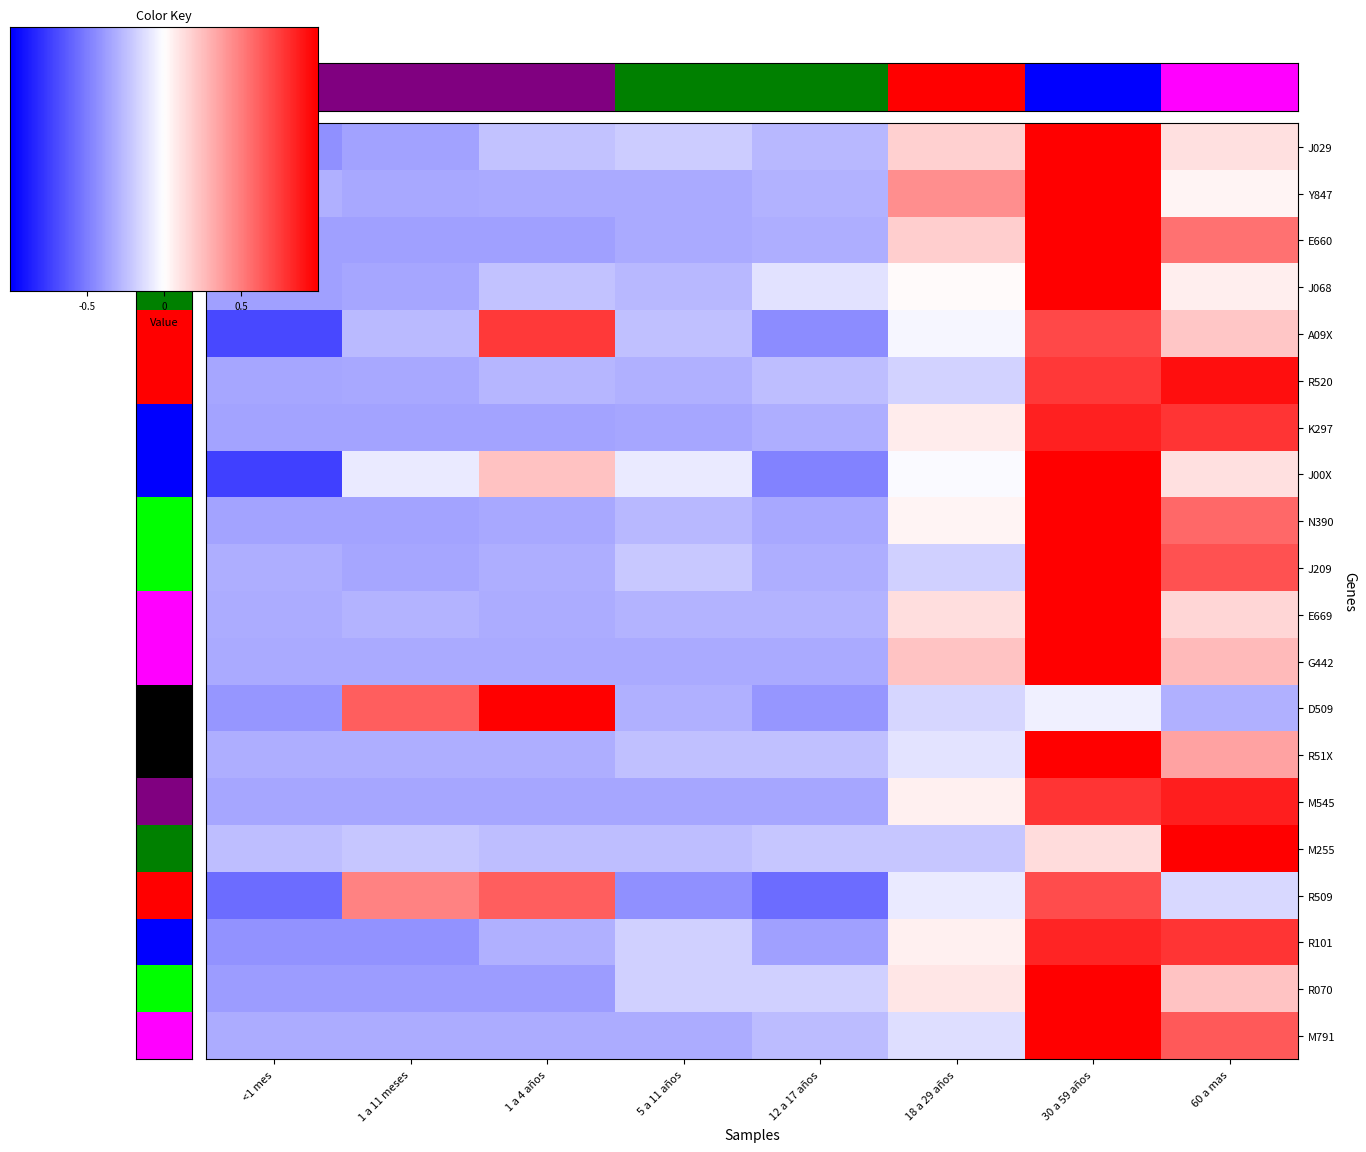

Reading left to right, list all the values displayed in this chart.

J029: -0.4	-0.4	-0.2	-0.2	-0.3	0.2	1.0	0.1
Y847: -0.3	-0.3	-0.3	-0.3	-0.3	0.4	1.0	0.0
E660: -0.4	-0.4	-0.4	-0.3	-0.3	0.2	1.0	0.6
J068: -0.4	-0.3	-0.2	-0.3	-0.1	0.0	1.0	0.1
A09X: -0.7	-0.3	0.8	-0.2	-0.5	-0.0	0.7	0.2
R520: -0.4	-0.3	-0.3	-0.3	-0.3	-0.2	0.8	0.9
K297: -0.4	-0.4	-0.4	-0.3	-0.3	0.1	0.9	0.8
J00X: -0.7	-0.1	0.2	-0.1	-0.5	-0.0	1.0	0.1
N390: -0.4	-0.4	-0.3	-0.3	-0.3	0.0	1.0	0.6
J209: -0.3	-0.4	-0.3	-0.2	-0.3	-0.2	1.0	0.7
E669: -0.3	-0.3	-0.3	-0.3	-0.3	0.1	1.0	0.2
G442: -0.3	-0.3	-0.3	-0.3	-0.3	0.2	1.0	0.3
D509: -0.4	0.6	1.0	-0.3	-0.4	-0.2	-0.1	-0.3
R51X: -0.3	-0.3	-0.3	-0.2	-0.2	-0.1	1.0	0.4
M545: -0.3	-0.3	-0.3	-0.3	-0.3	0.1	0.8	0.9
M255: -0.3	-0.2	-0.3	-0.3	-0.2	-0.2	0.1	1.0
R509: -0.6	0.5	0.6	-0.4	-0.6	-0.1	0.7	-0.2
R101: -0.4	-0.4	-0.3	-0.2	-0.4	0.1	0.9	0.8
R070: -0.4	-0.4	-0.4	-0.2	-0.2	0.1	1.0	0.2
M791: -0.3	-0.3	-0.3	-0.3	-0.3	-0.1	1.0	0.6